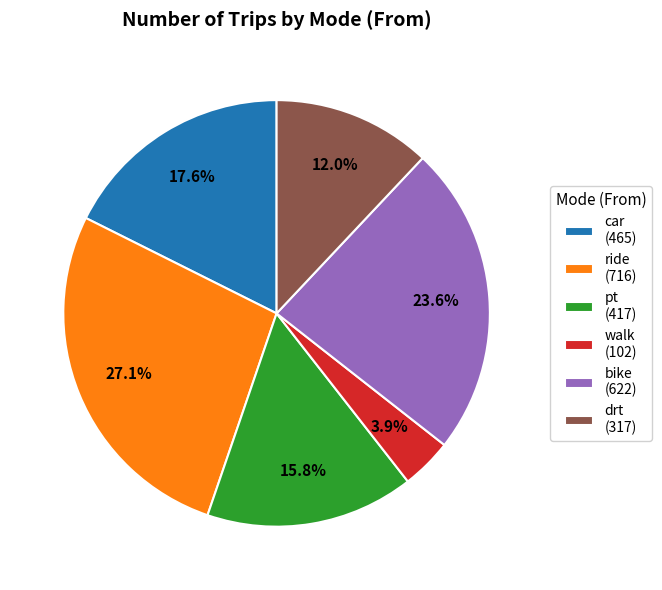

Is pt the majority of the pie?

No